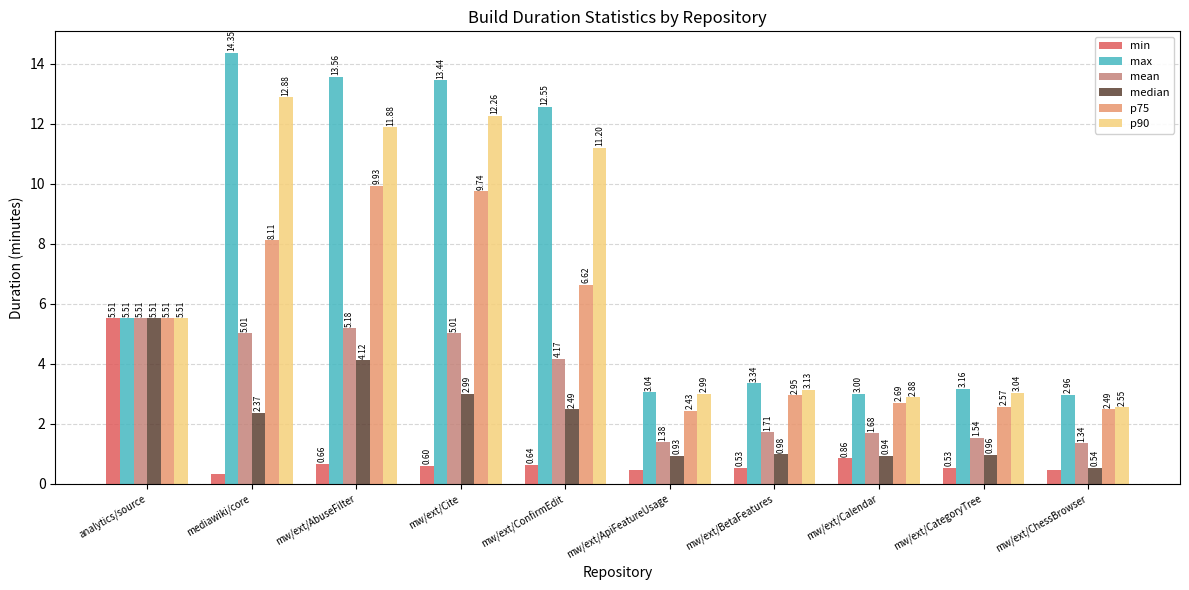

Where does the max series first go above 5?

analytics/source